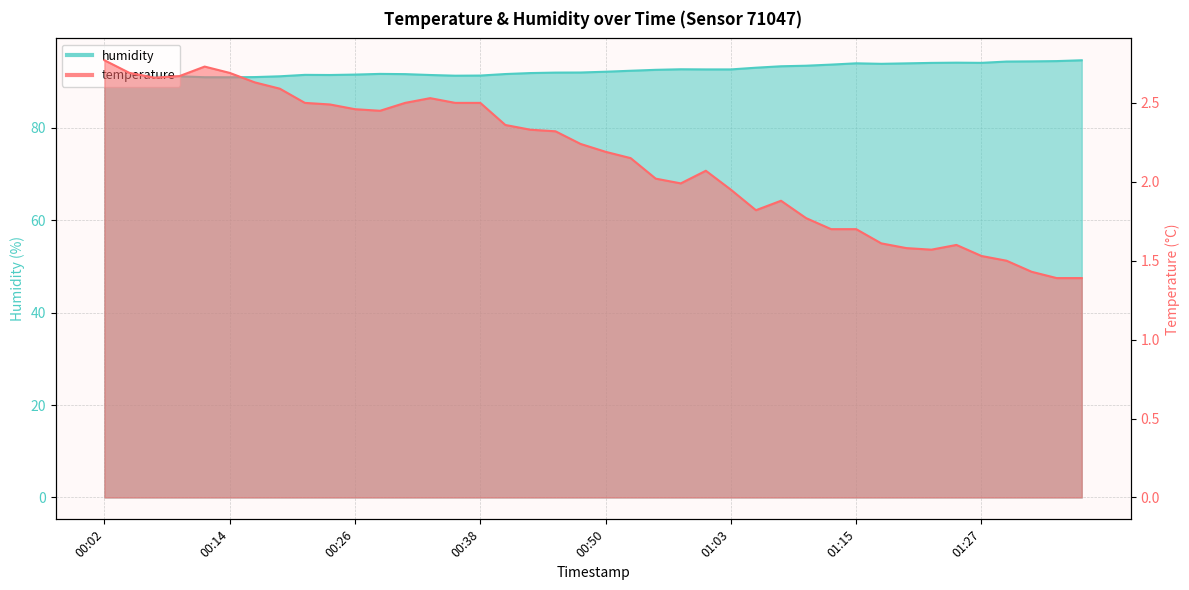

Which series has the widest spread of values?

humidity